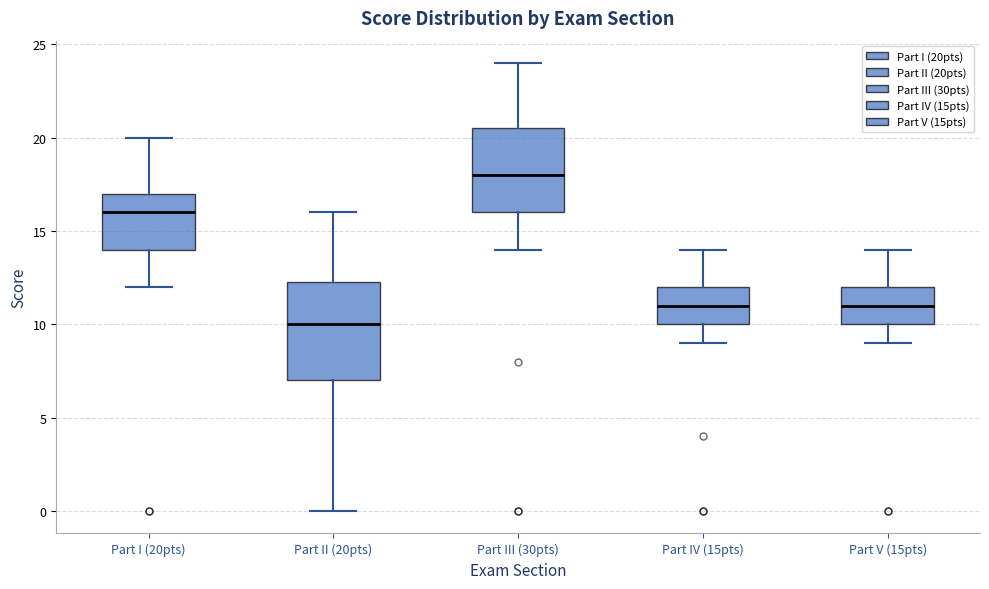

Which box has the lowest median line?

Part II (20pts)